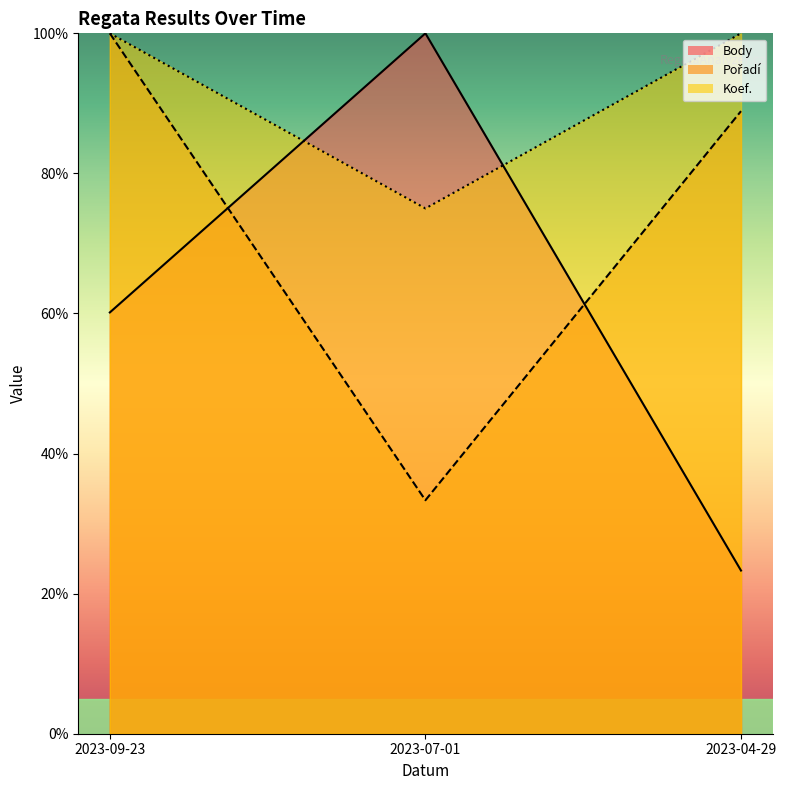

Reading left to right, what are all the values shown in this chart?

Body: 60.1	100.0	23.3
Pořadí: 100.0	33.3	88.9
Koef.: 100.0	75.0	100.0